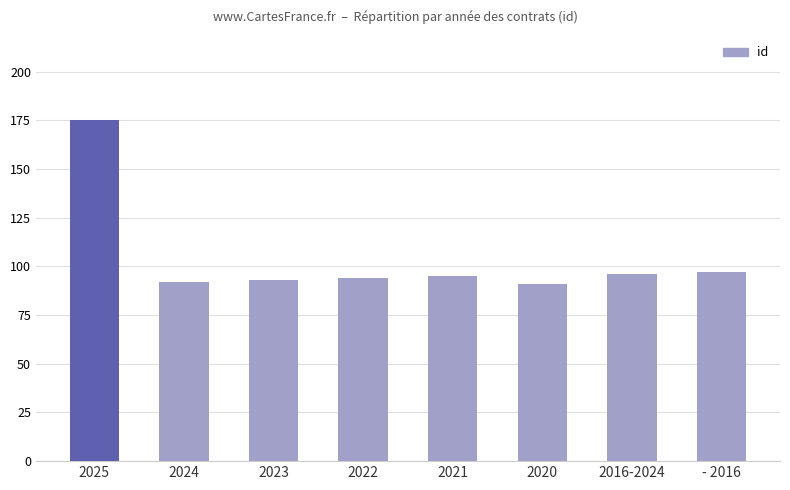

Approximately how many times larger is the value at 2020 compared to - 2016?

0.9